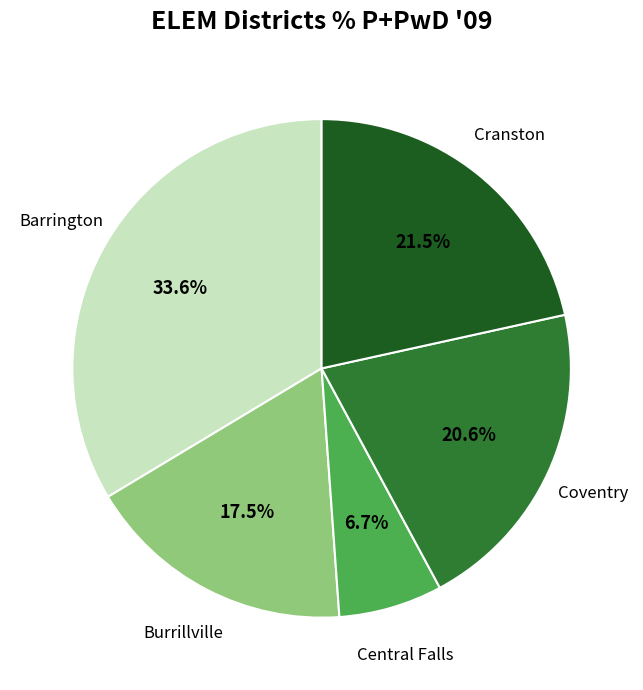

Which slice is the smallest?

Central Falls